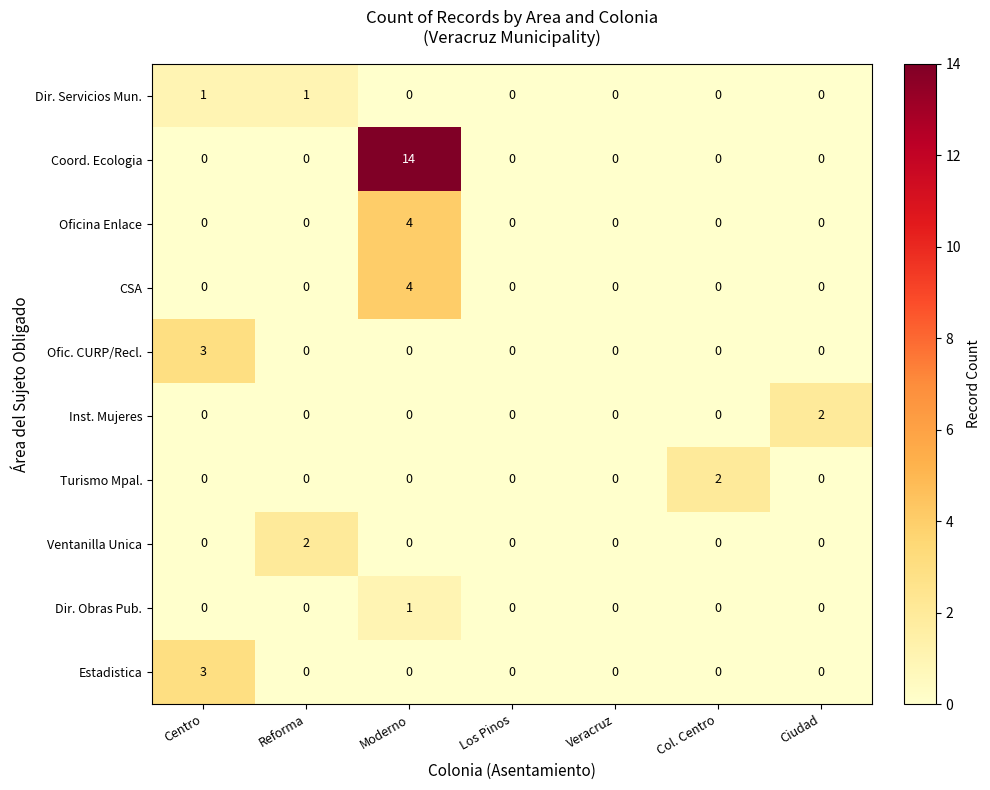

Which series has the largest total across all categories?

Coord. Ecologia